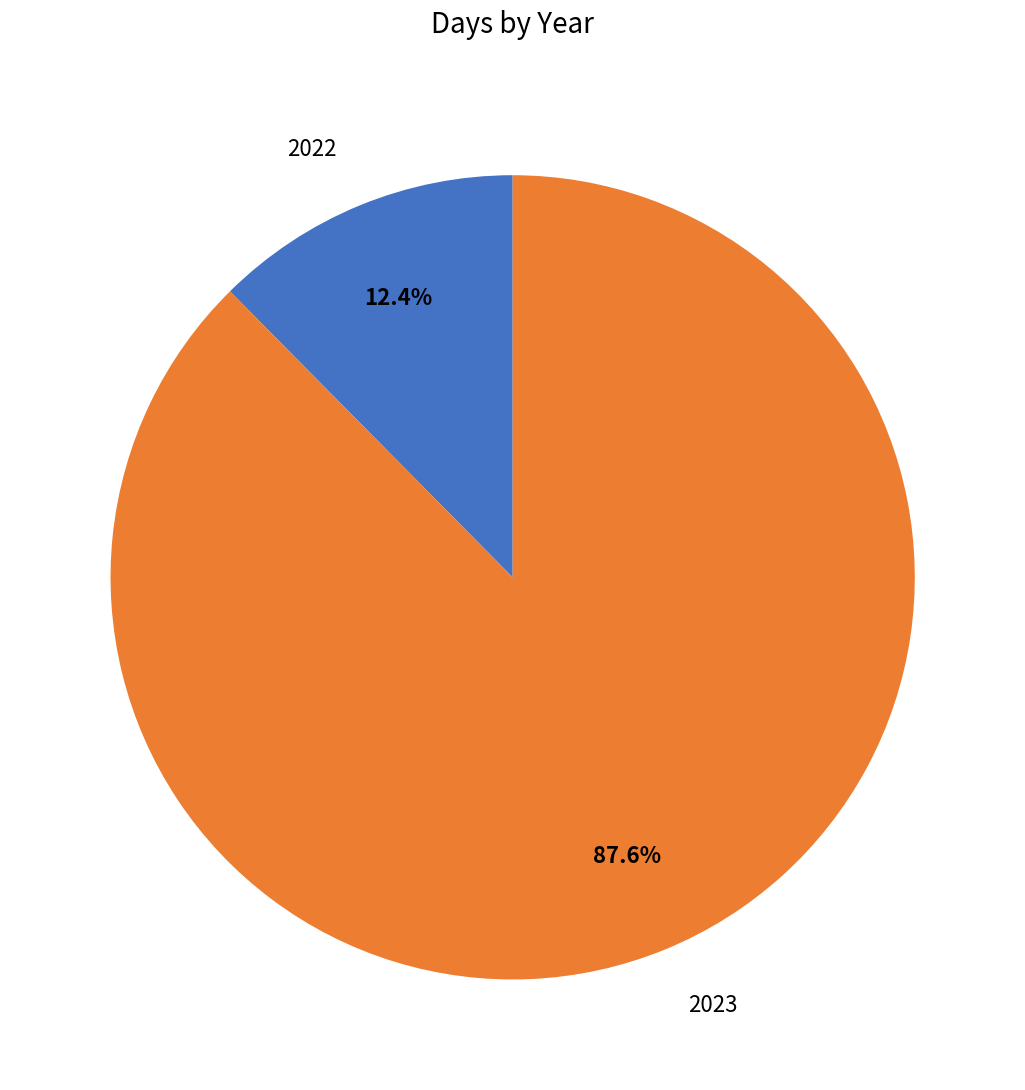

What percentage is the 2022 slice, to the nearest percent?

12%